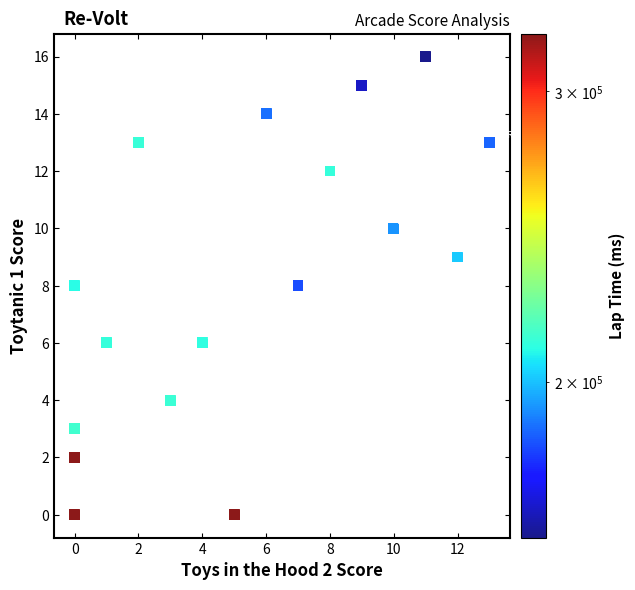

What is the range of X values (max minus min)?

13